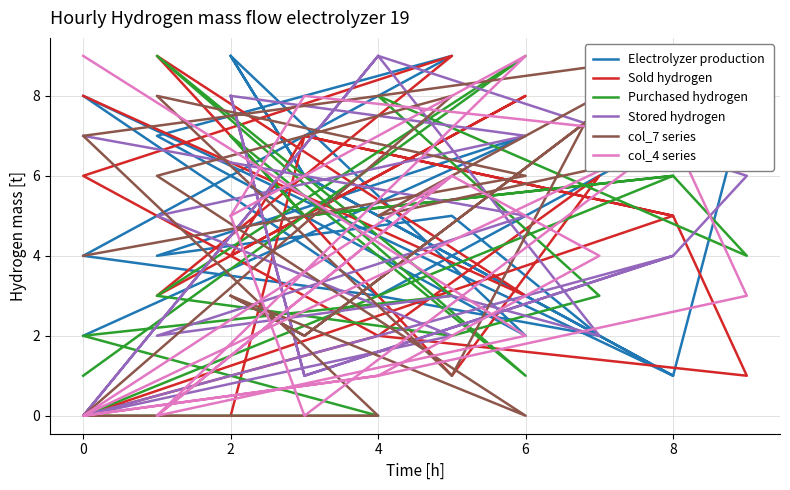

How many data points does each series have?

19